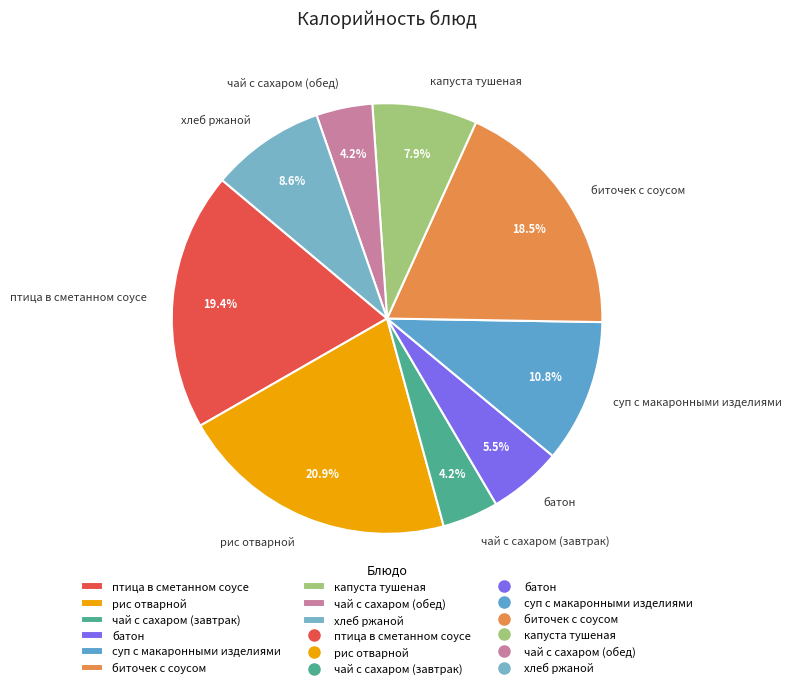

The биточек с соусом slice represents 33% of the pie. True or false?

False